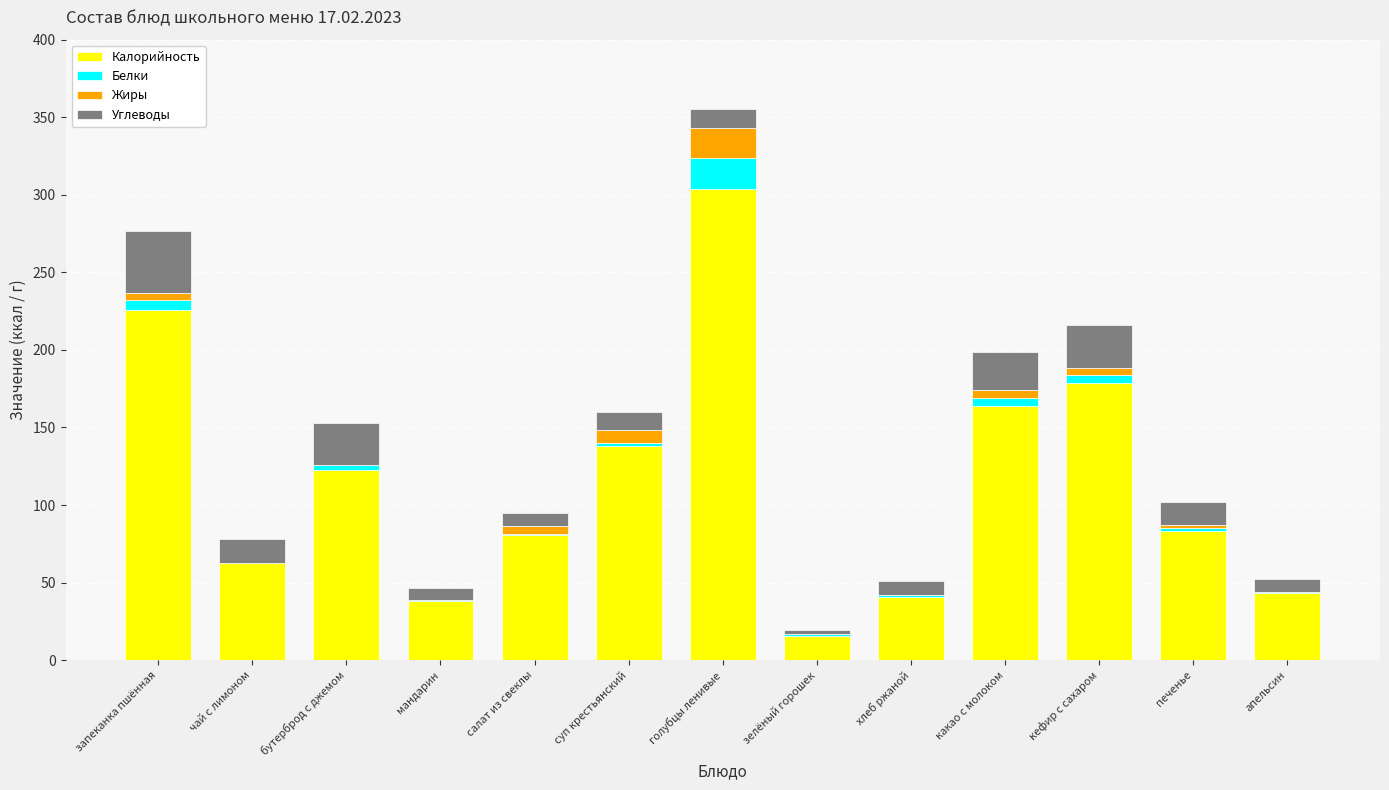

Where is Калорийность nearest to the value 159?

какао с молоком